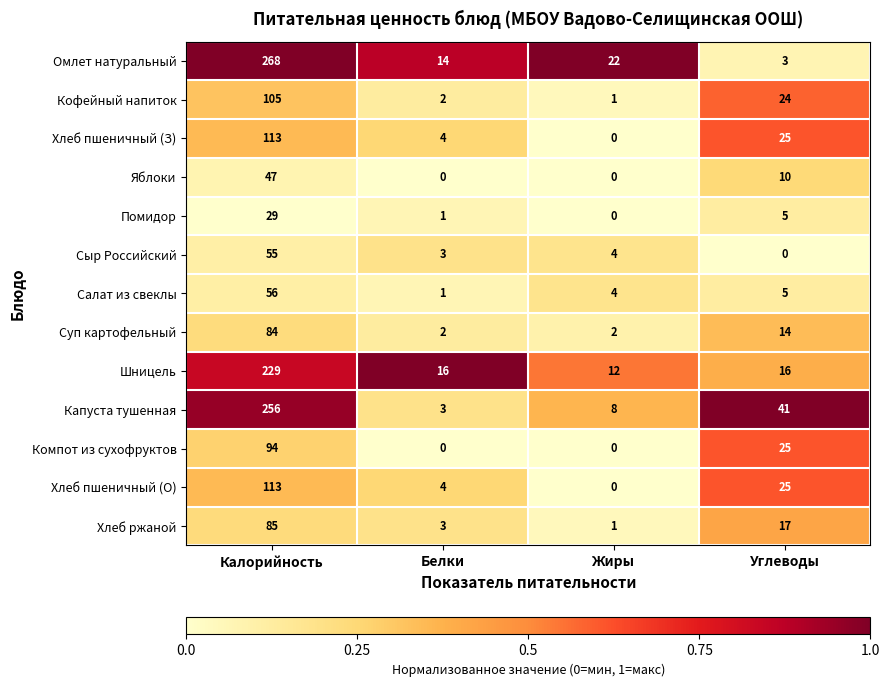

What is the sum of the Омлет натуральный values at Белки and Углеводы?

17